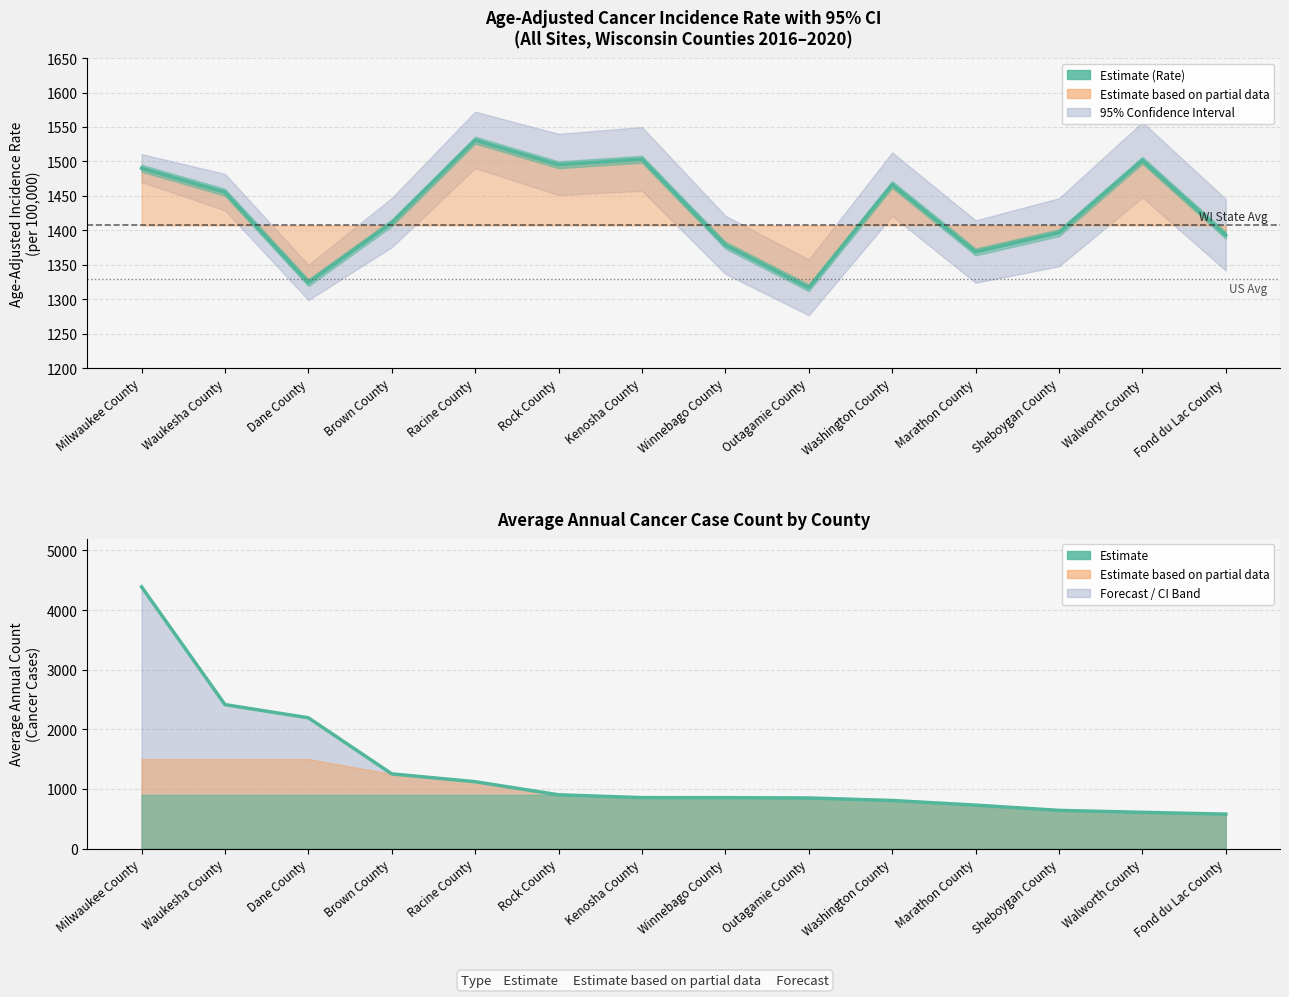

What is the approximate value at Racine County?

1530.8